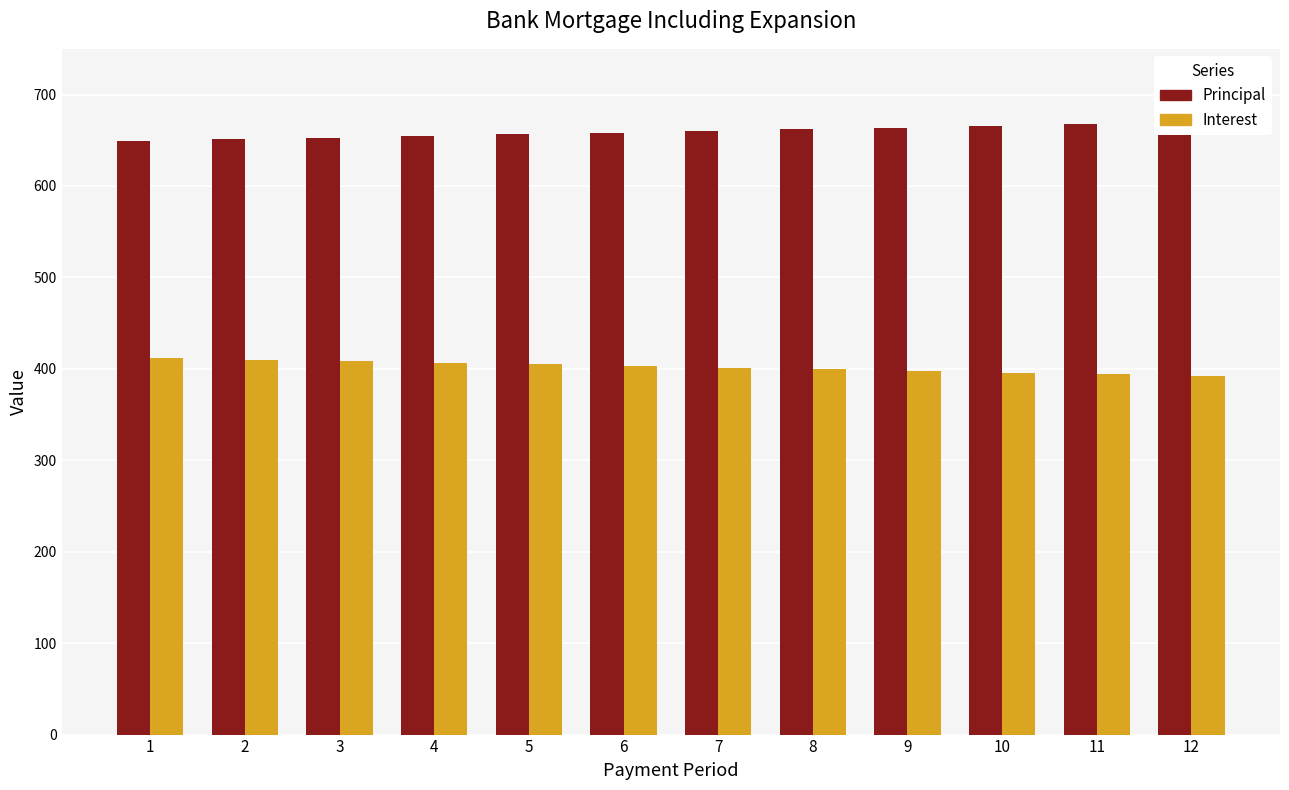

Rank the series at 1 from highest to lowest value.

Principal, Interest